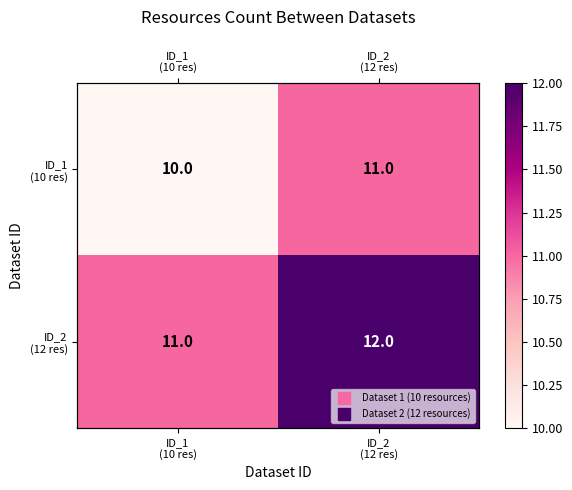

True or false: ID_1 (10 res) has a value of 17 at ID_1 (10 res).

False